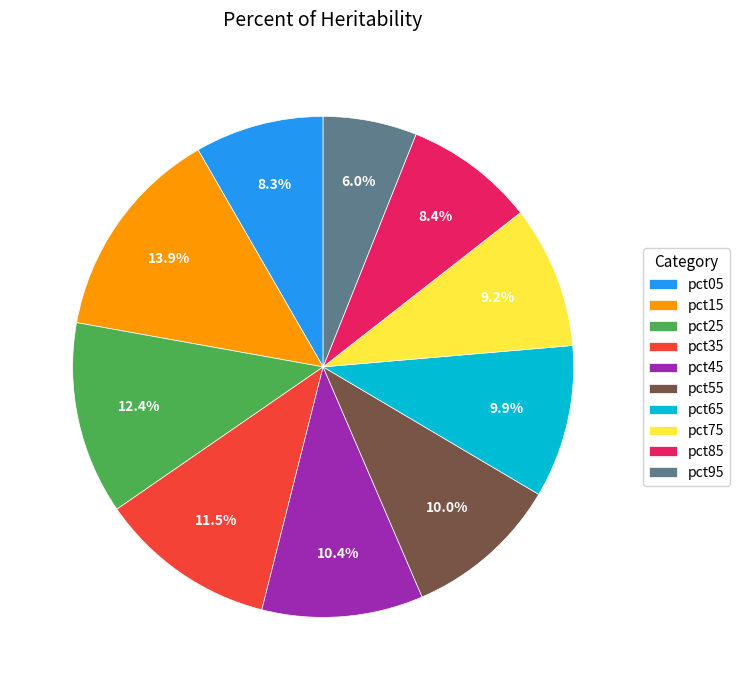

Which has a higher value, pct05 or pct75?

pct75